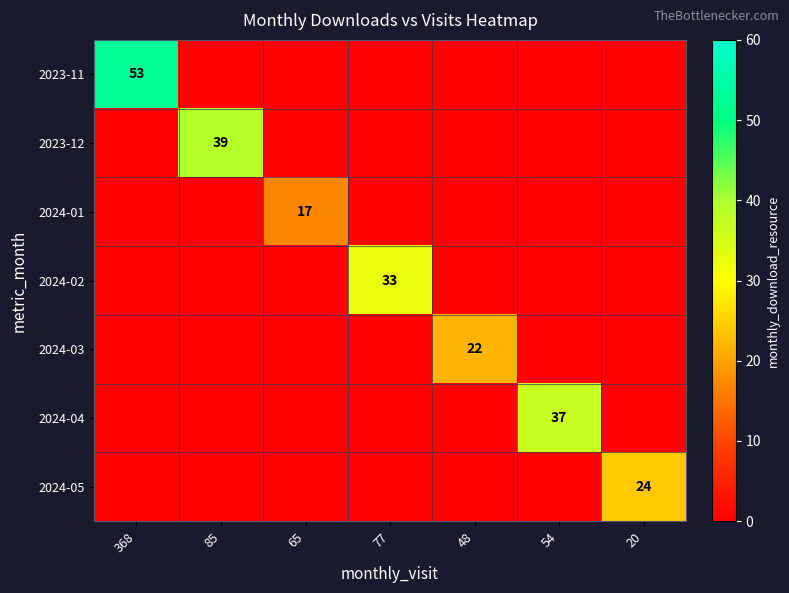

What is the total value across all series at 20?

24